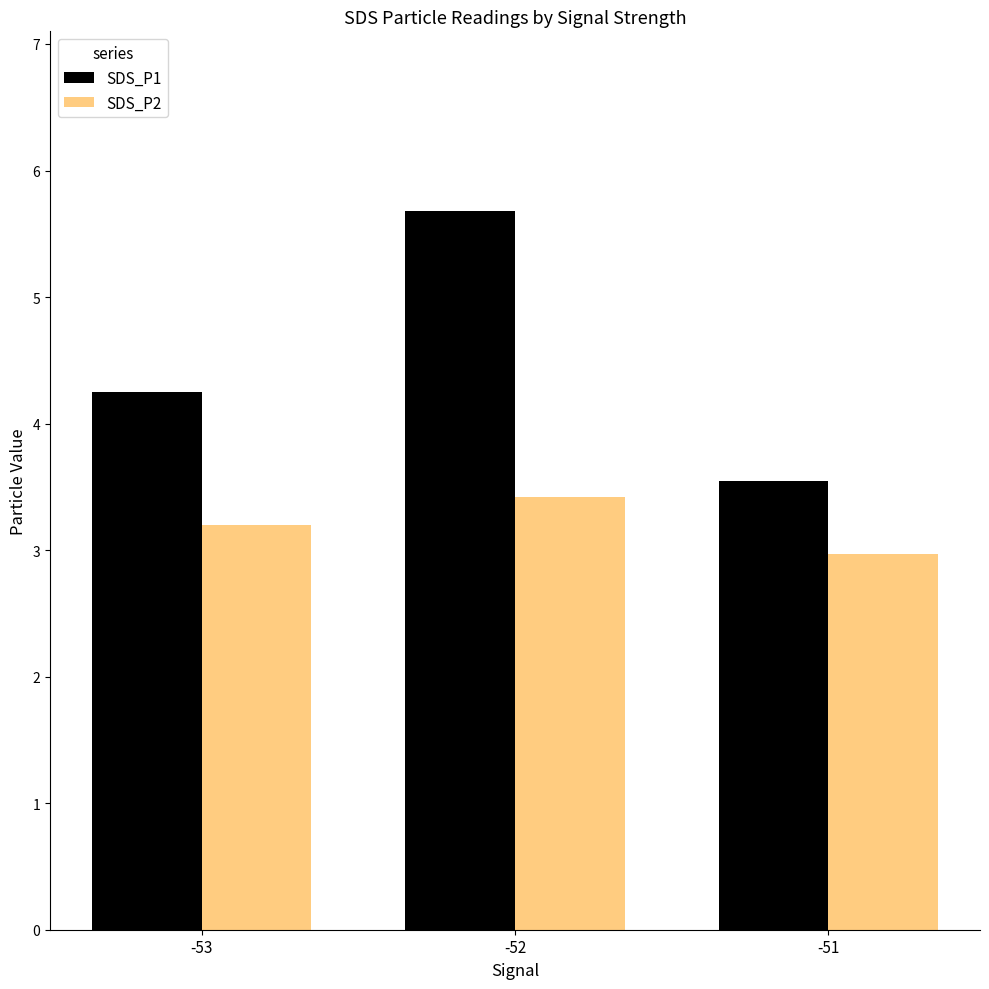

The value of SDS_P1 at -53 is 2.6. True or false?

False